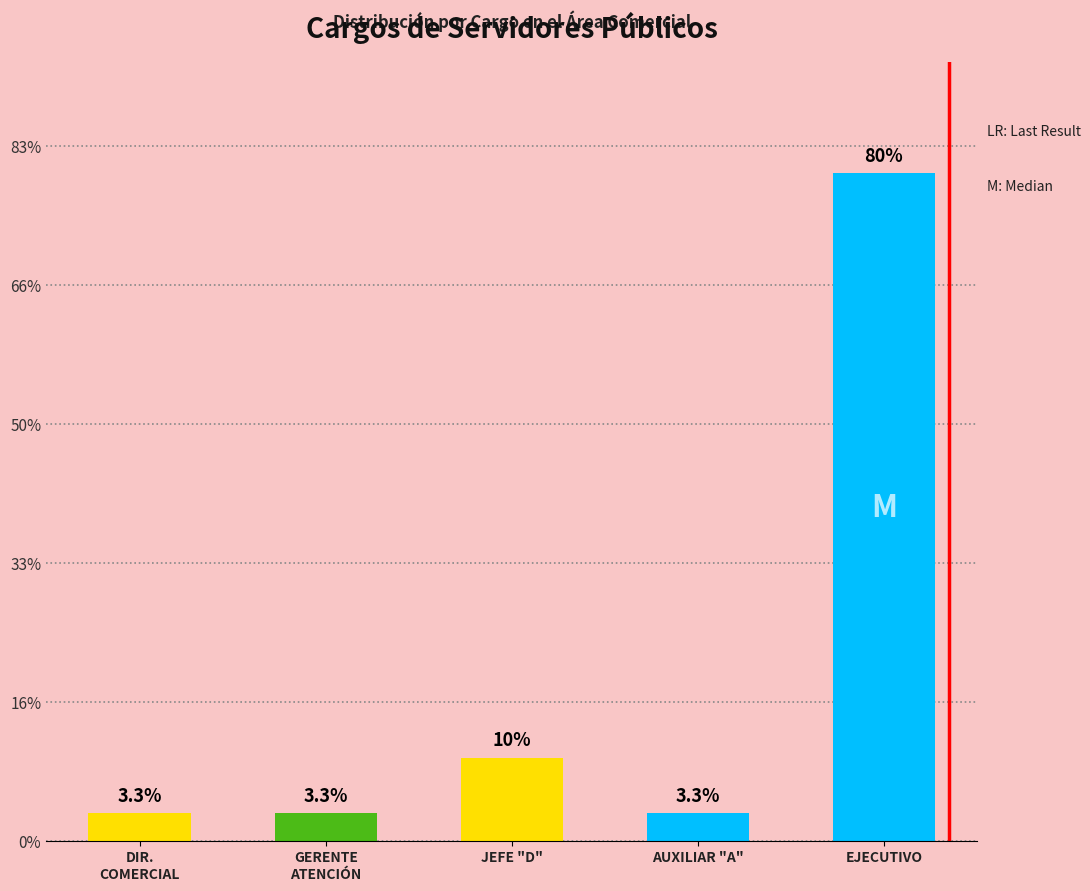

What position from the left is AUXILIAR "A"?

4